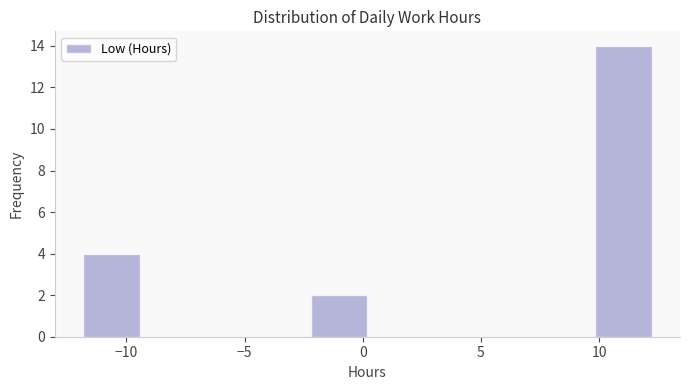

Reading left to right, transcribe this chart: for each bar, give the range it covers on the x-axis and its height. Neither the bar edges nor the heights are printed on the chart, so give them approximately, as read against the axes.

-12.0 to -9.5: 4
-9.5 to -7.0: 0
-7.0 to -4.5: 0
-4.5 to -2.0: 0
-2.0 to 0.0: 2
0.0 to 2.5: 0
2.5 to 5.0: 0
5.0 to 7.5: 0
7.5 to 10.0: 0
10.0 to 12.0: 14